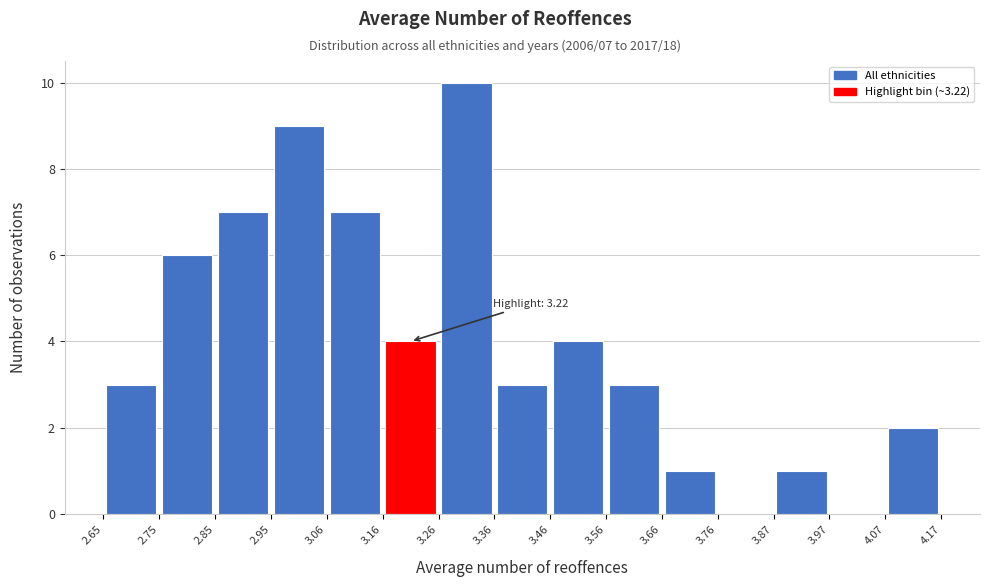

Which range on the x-axis has the tallest bar?

3.26 to 3.36